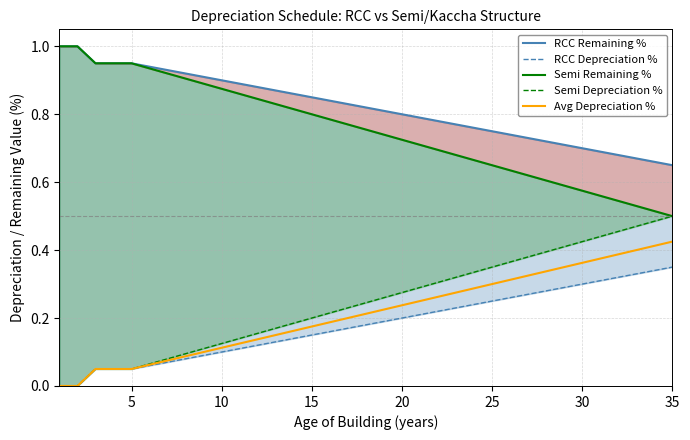

Which has a higher value, 26 or 20?

20